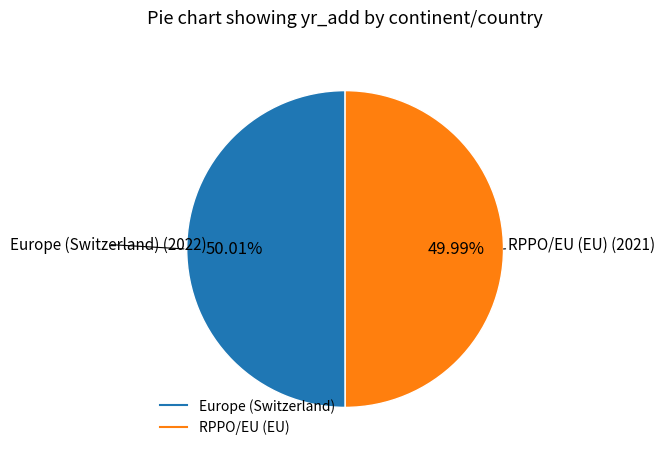

Combined, do RPPO/EU (EU) and Europe (Switzerland) account for over 50%?

Yes